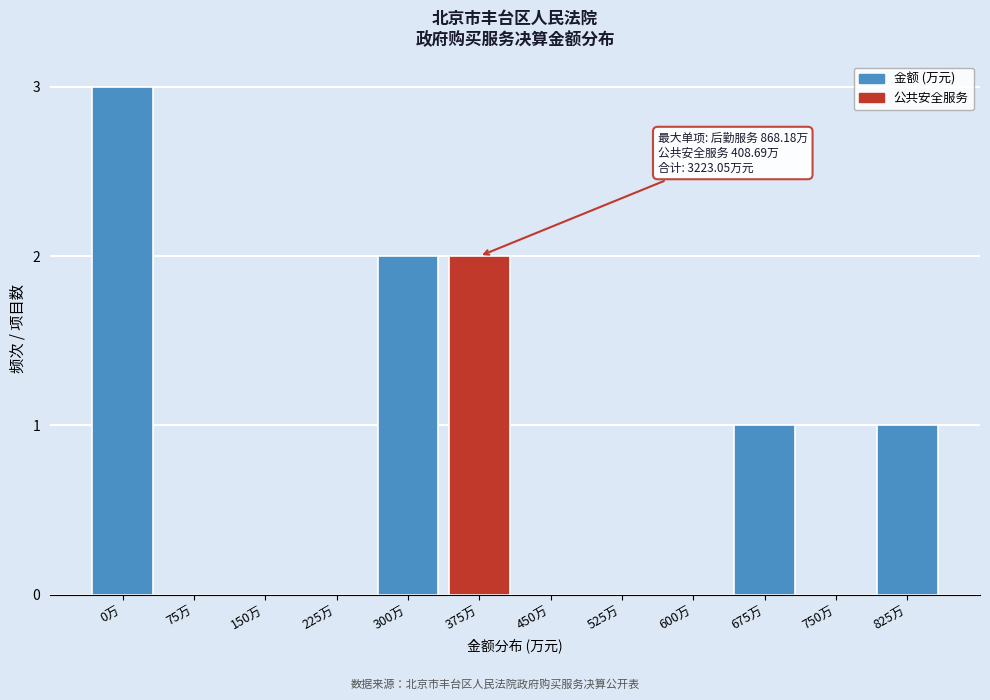

Reading left to right, what are all the values shown in this chart?

0万=3	75万=0	150万=0	225万=0	300万=2	375万=2	450万=0	525万=0	600万=0	675万=1	750万=0	825万=1